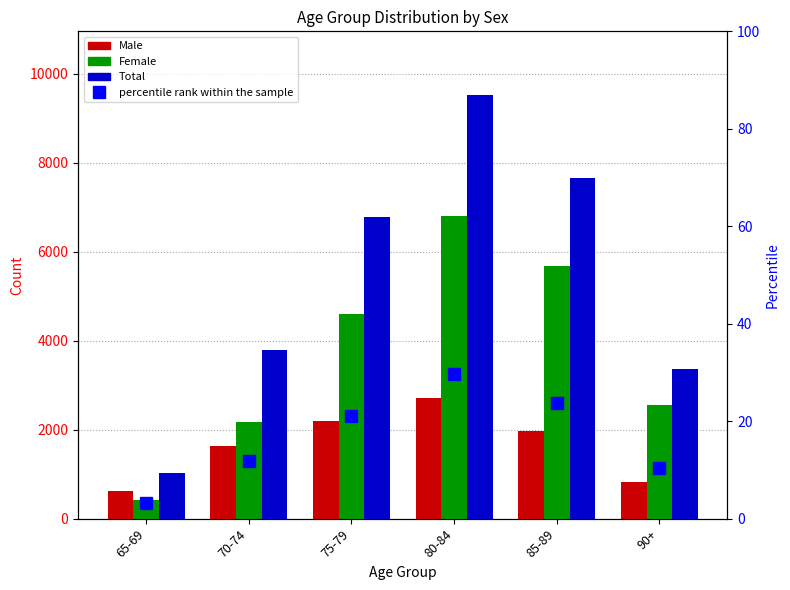

What is the total value across all series at 90+?

6756.5